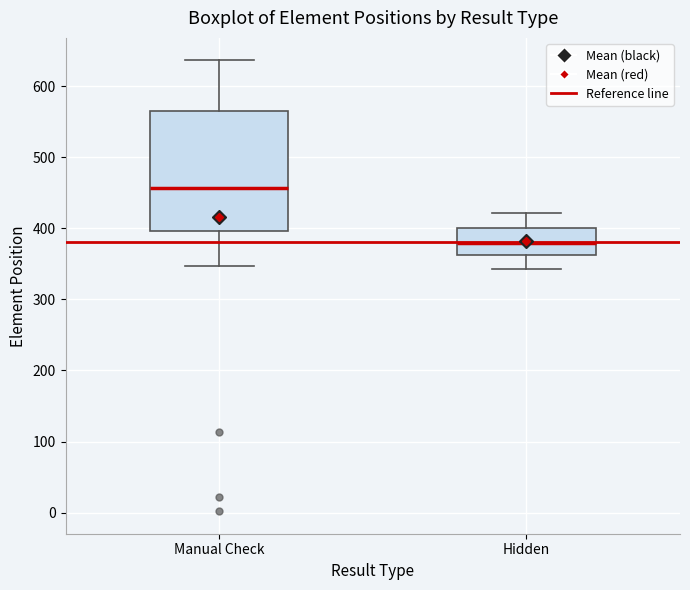

Comparing the boxes themselves (not the whiskers), which one is the tallest?

Manual Check